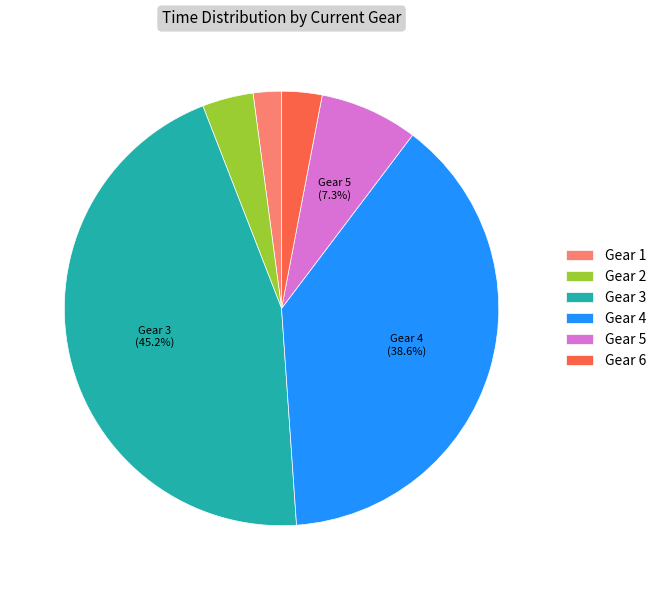

What is the smallest slice in the pie chart?

Gear 1